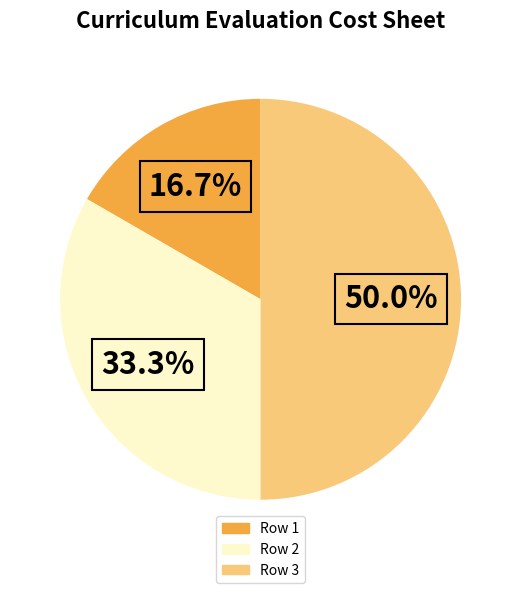

Does Row 1 account for over 50% of the chart?

No